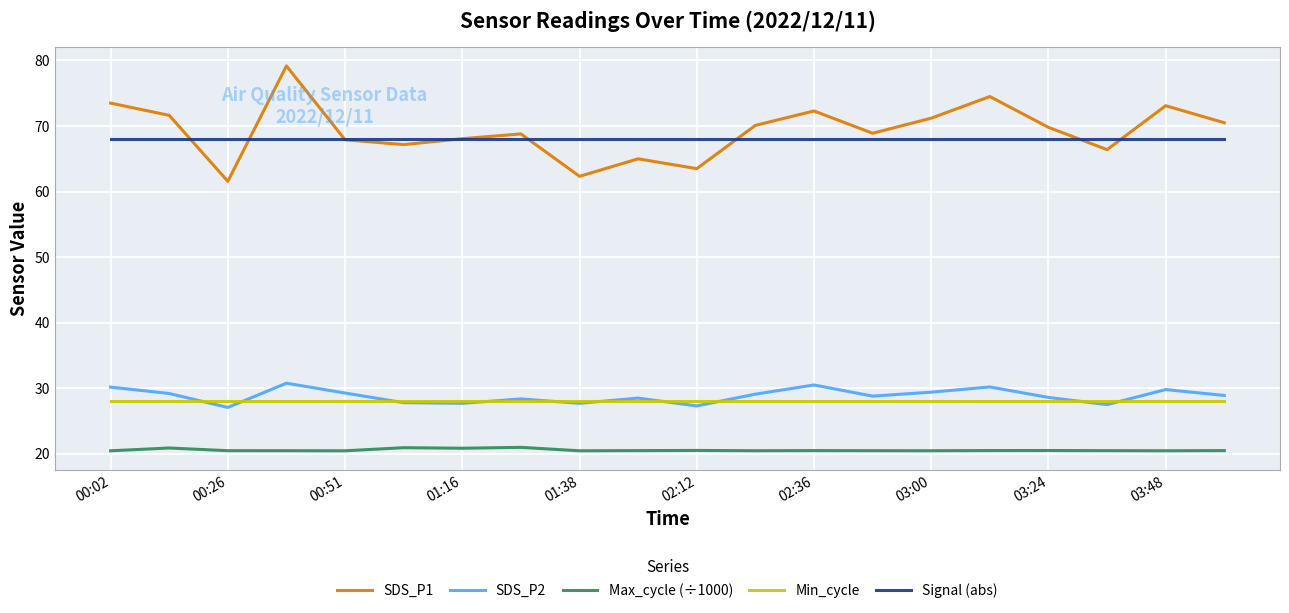

What is the smallest value displayed?

20.5